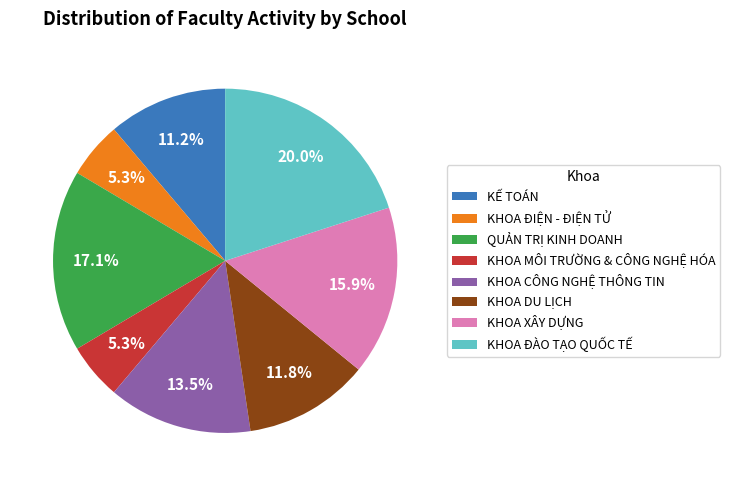

To the nearest percent, what is the difference between the largest and smallest slice percentages?

15%